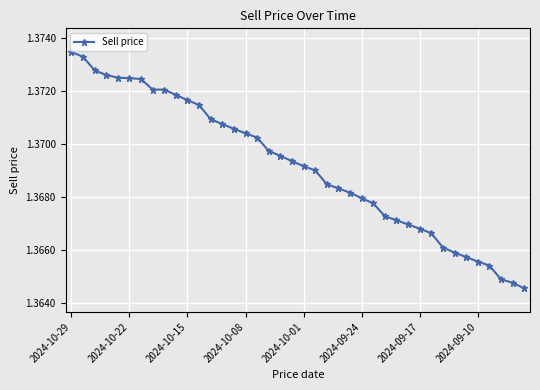

How many values are between 1 and 2?

40